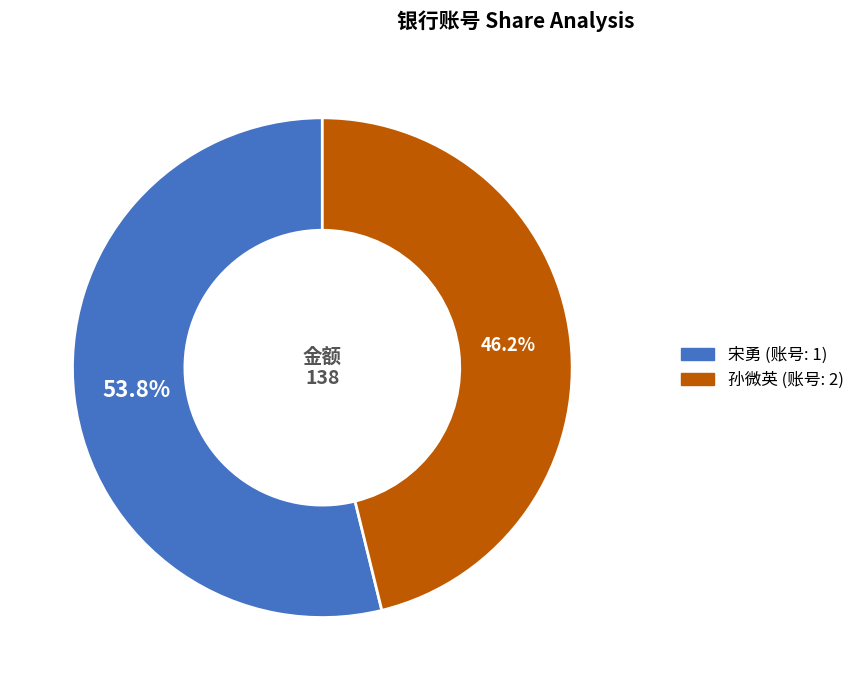

Does any single category account for the majority?

Yes